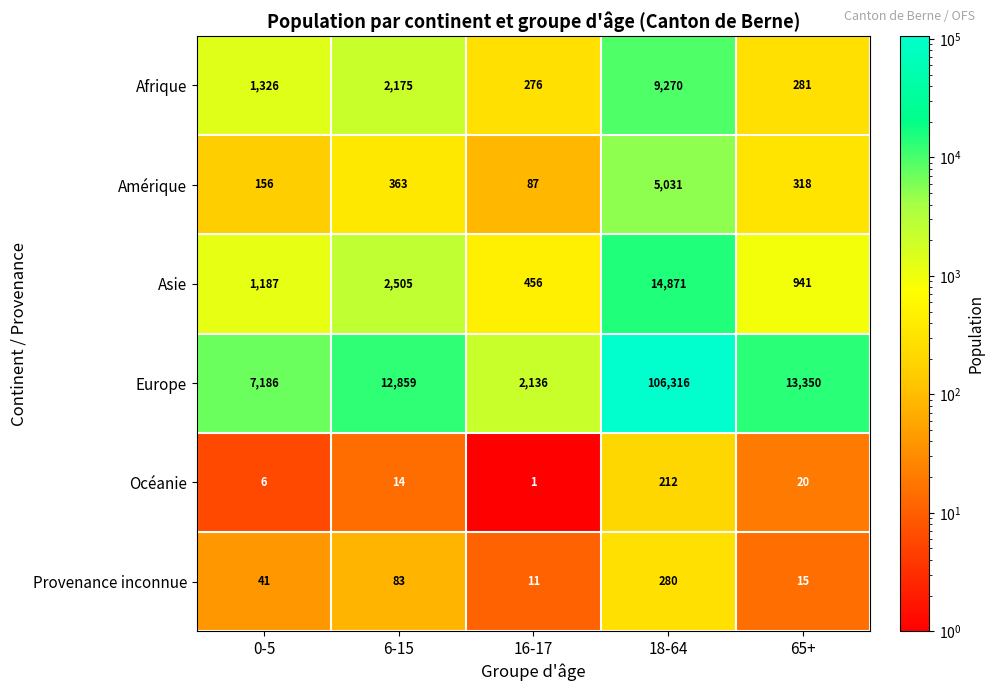

What is the difference between the Amérique values at 65+ and 18-64?

4713